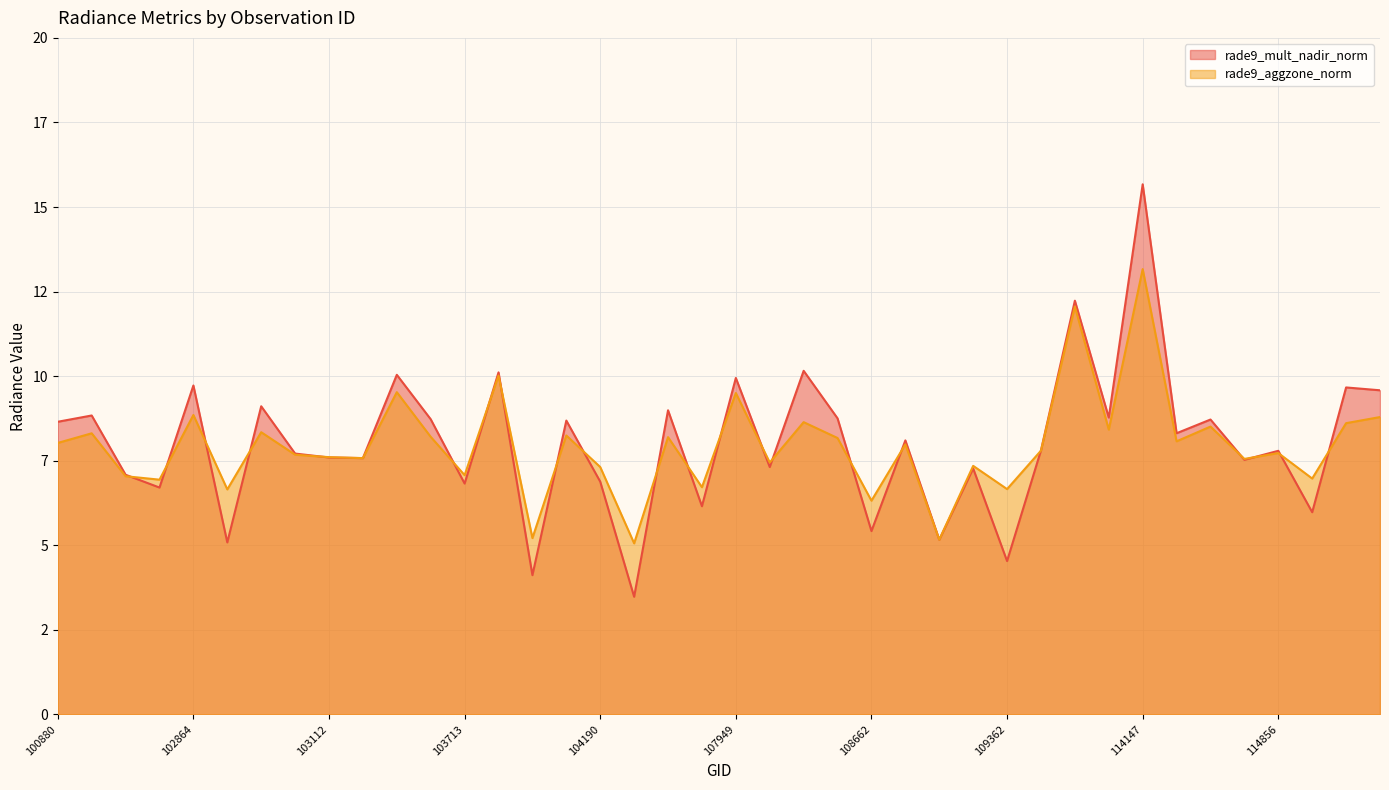

What is the highest value of the rade9_aggzone_norm series?

13.2